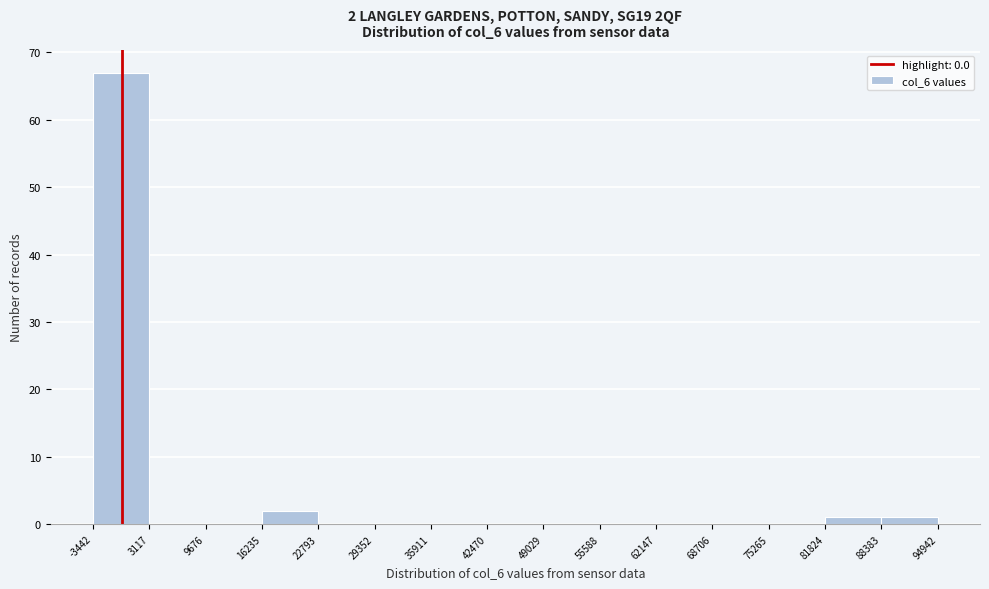

Which range on the x-axis has the tallest bar?

-3442 to 3117